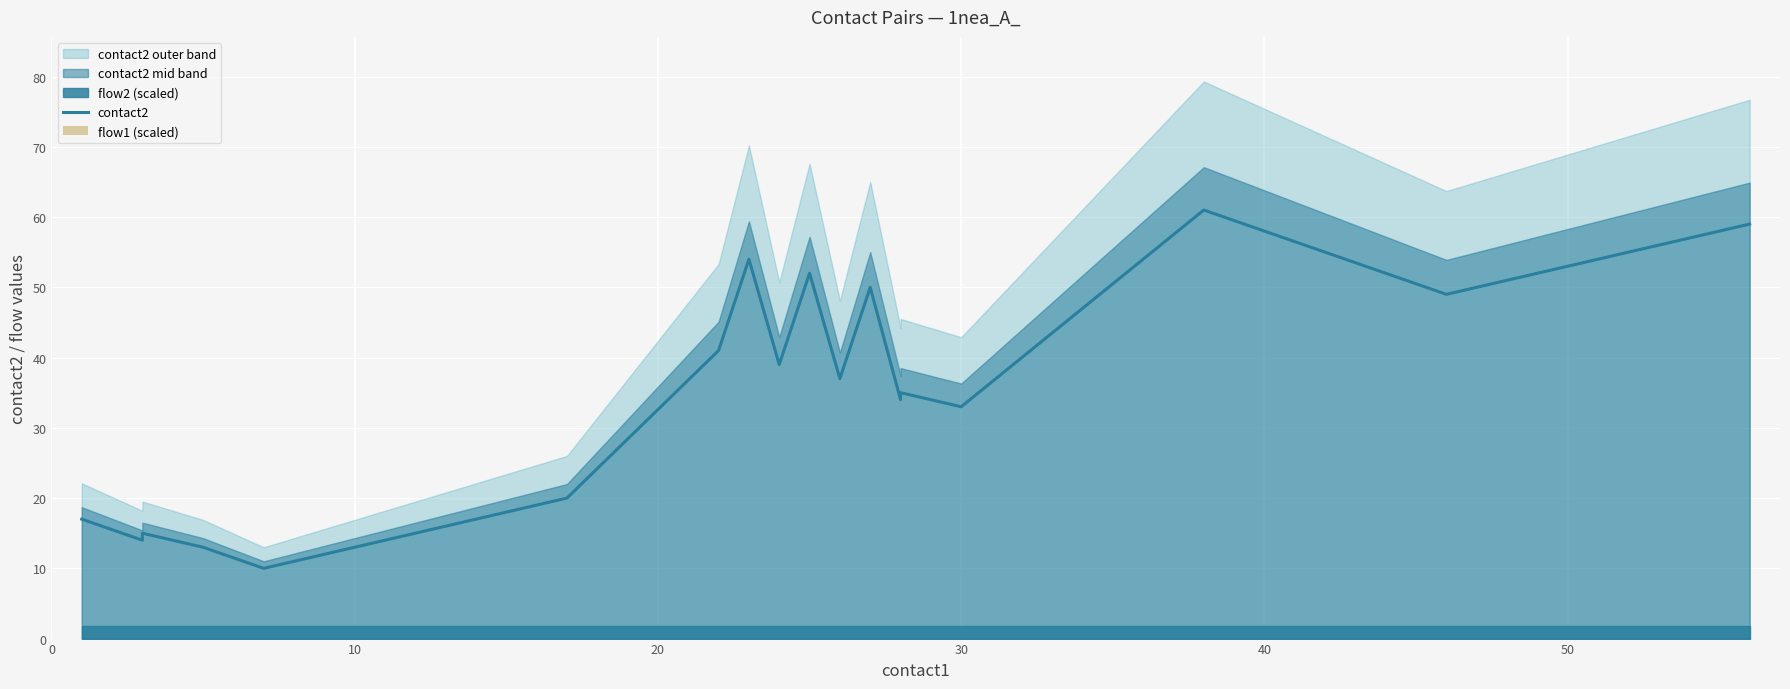

How many data points in contact2 are above 37?

8